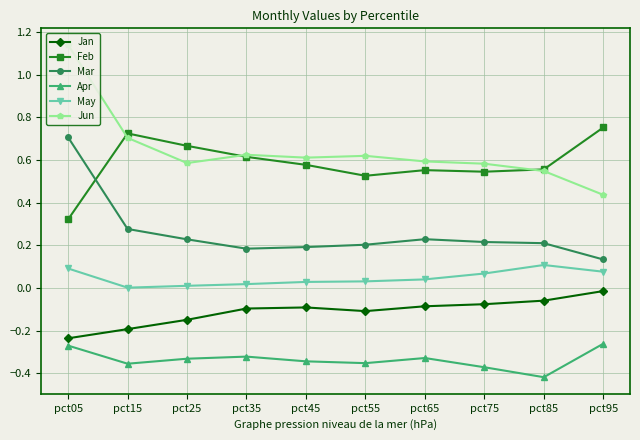

Is it true that Jan equals -0.0 at pct75?

False